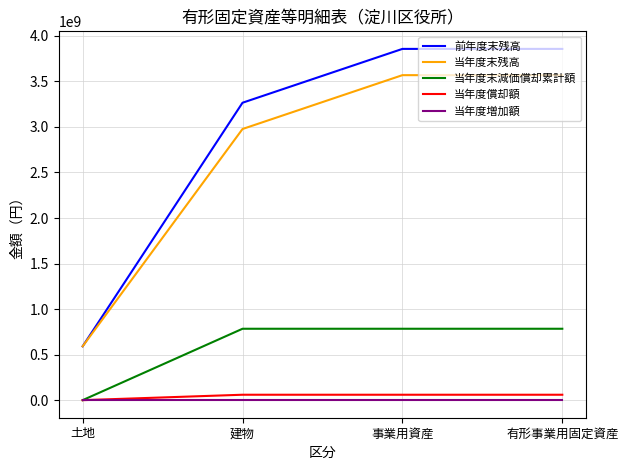

The value of 当年度末残高 at 建物 is 751626811. True or false?

False